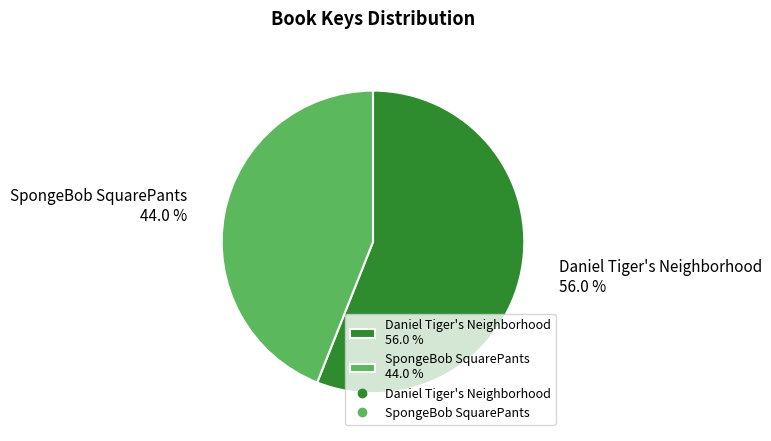

To the nearest percent, what is the average slice percentage?

50%